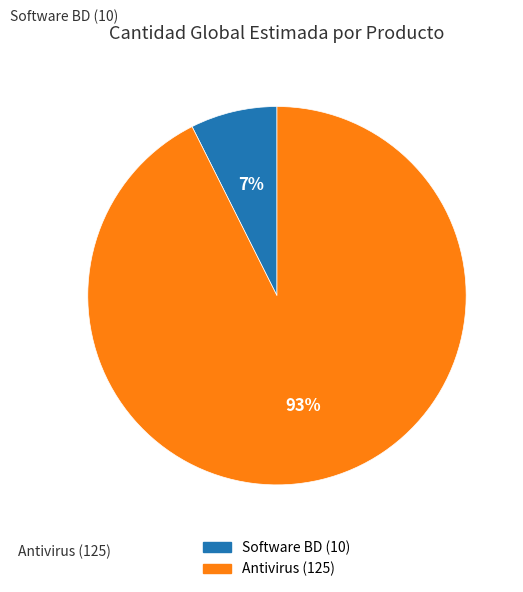

Does any single category account for the majority?

Yes